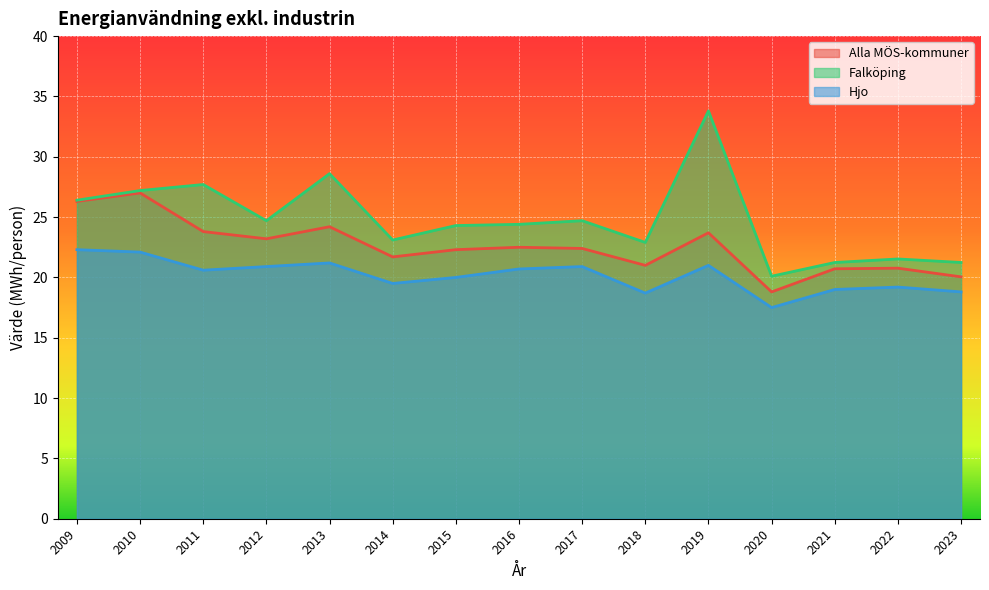

What is the lowest value of the Alla MÖS-kommuner series?

18.8